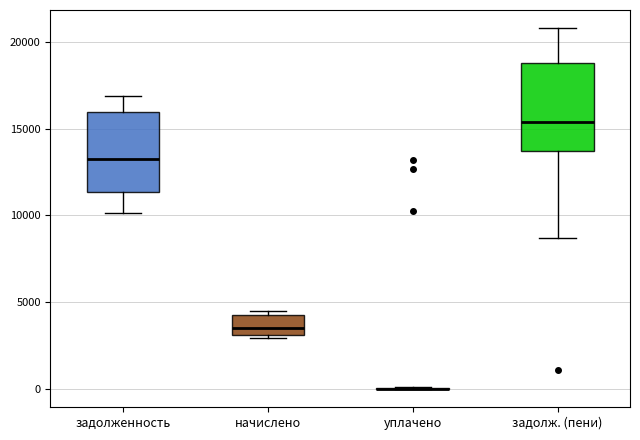

Reading left to right, transcribe this box plot: for each box, give where its median line is, the range the box spans, and where its two whiskers end, as read against the y-axis. The values are not printed on the chart, so give them approximately, as read against the axis.

задолженность: median 13500, box 11500 to 16000, whiskers 10000 to 17000
начислено: median 3500, box 3000 to 4500, whiskers 3000 (just below the box's lower edge) to 4500 (just above the box's upper edge)
уплачено: box collapsed to a line at 0, whiskers 0 to 0
задолж. (пени): median 15500, box 13500 to 19000, whiskers 8500 to 21000